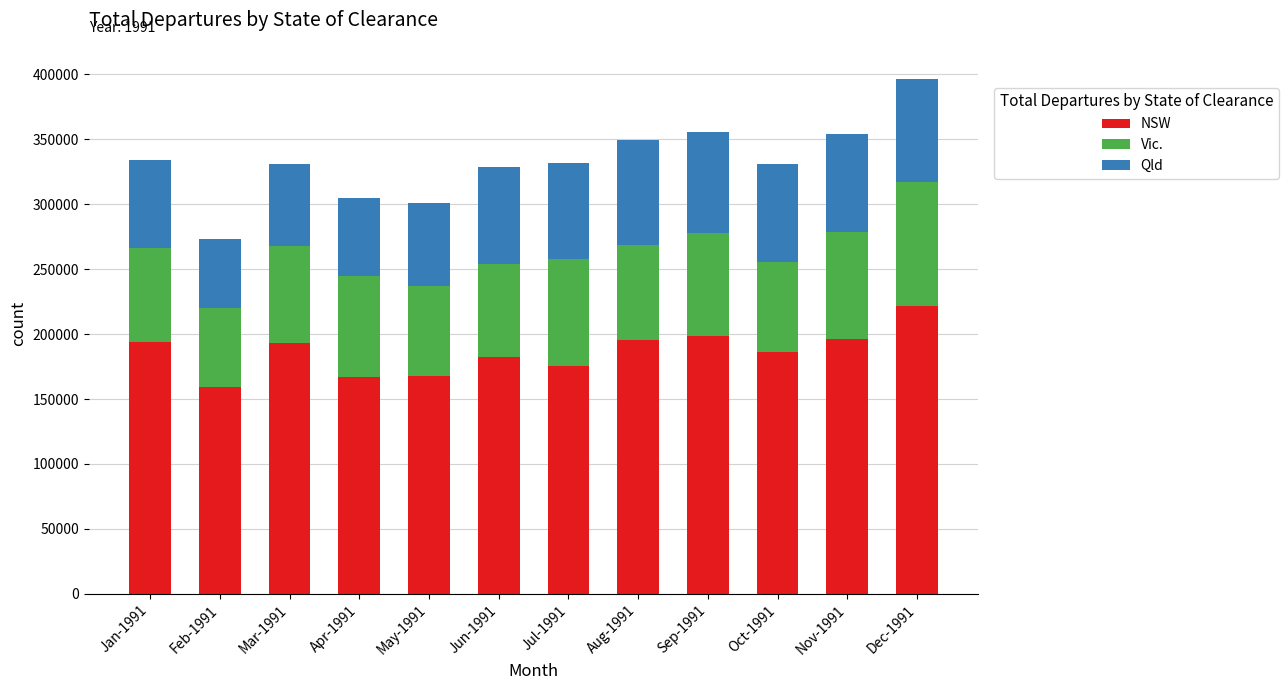

The value of NSW at Jun-1991 is 82059. True or false?

False